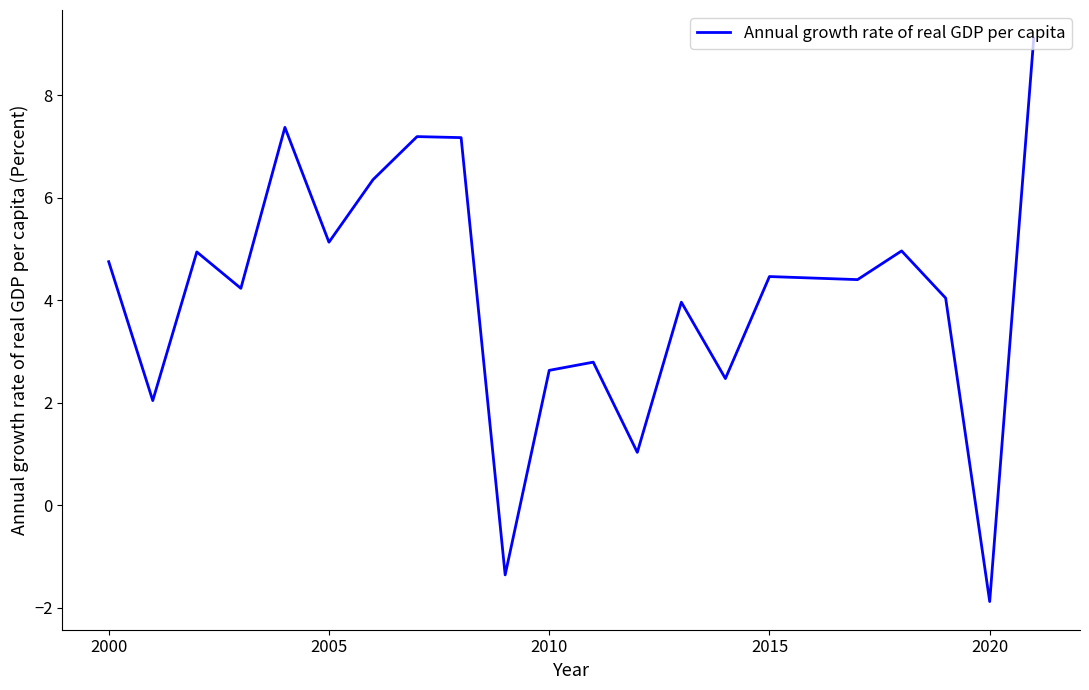

What is the maximum value shown in the chart?

9.1